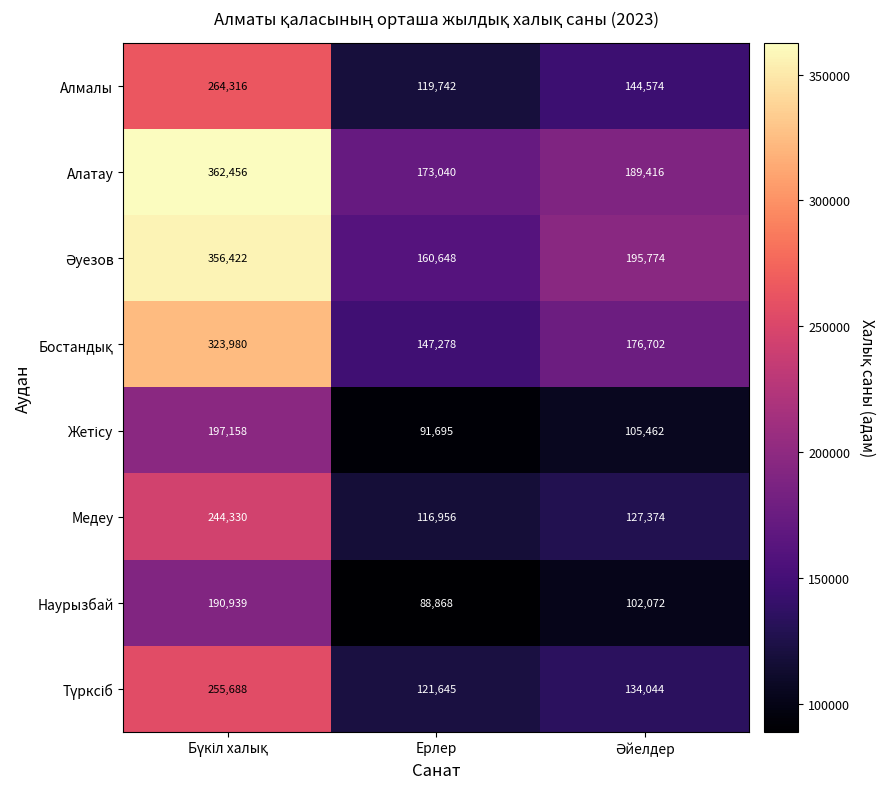

What is the sum of all Наурызбай values?

381879